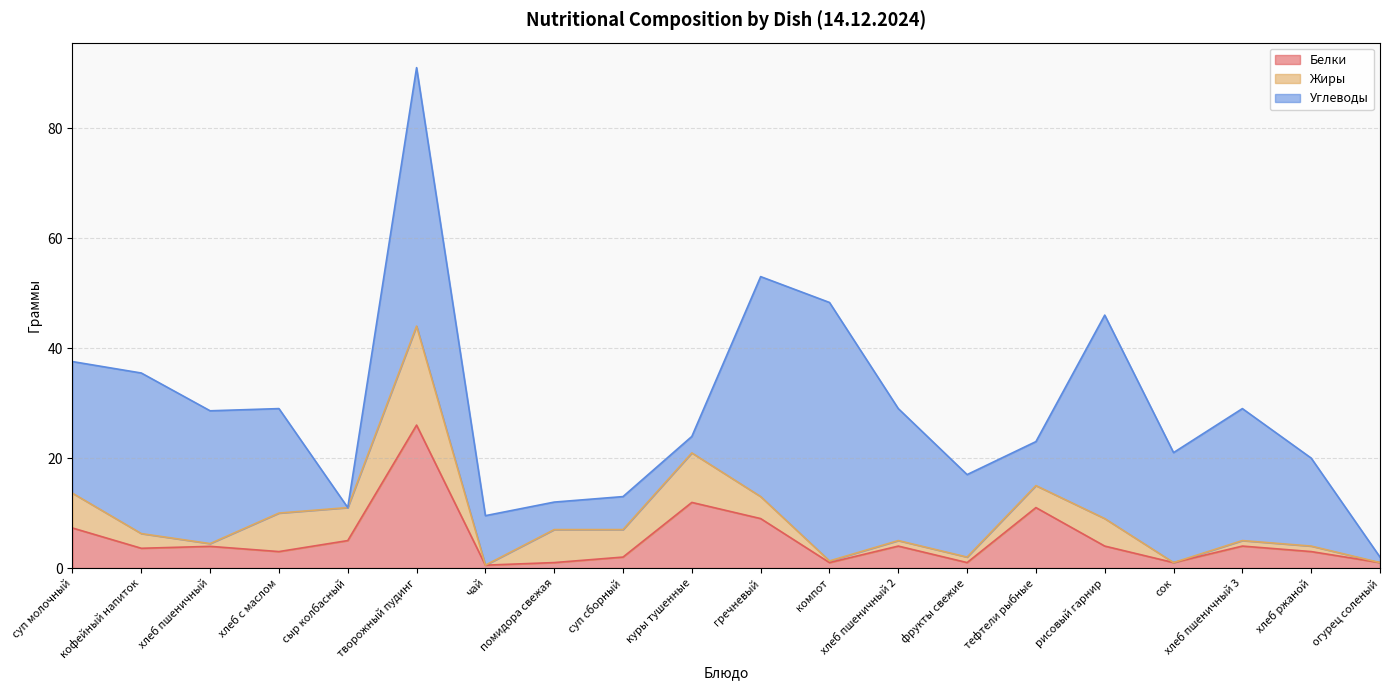

Where is Жиры nearest to the value 9?

куры тушенные